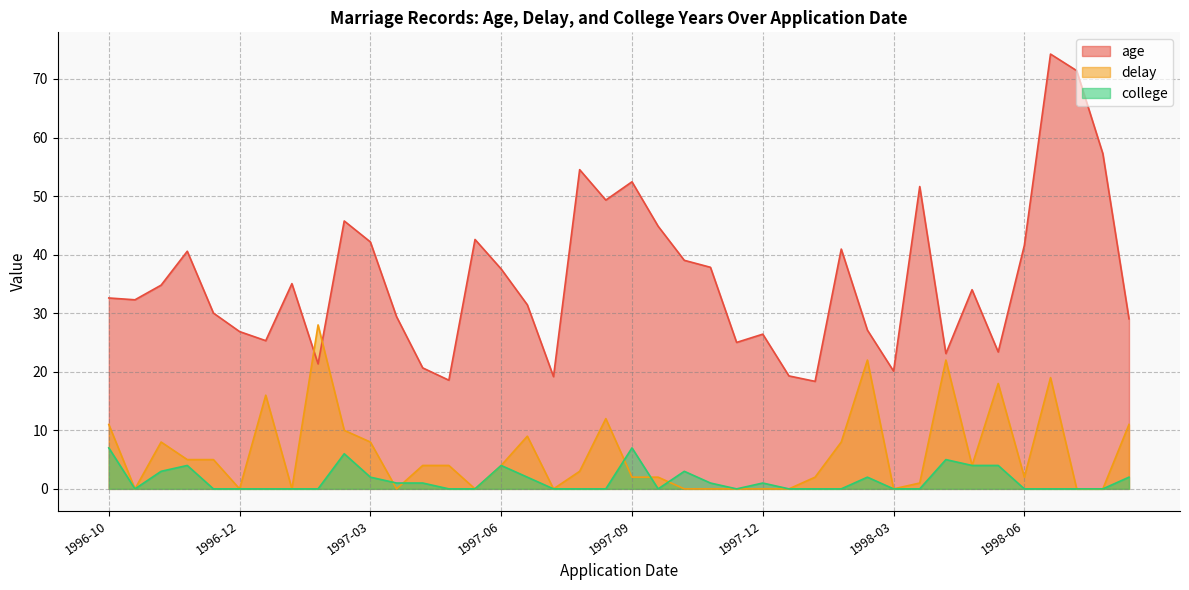

Where does the age series first go above 34?

1996-11